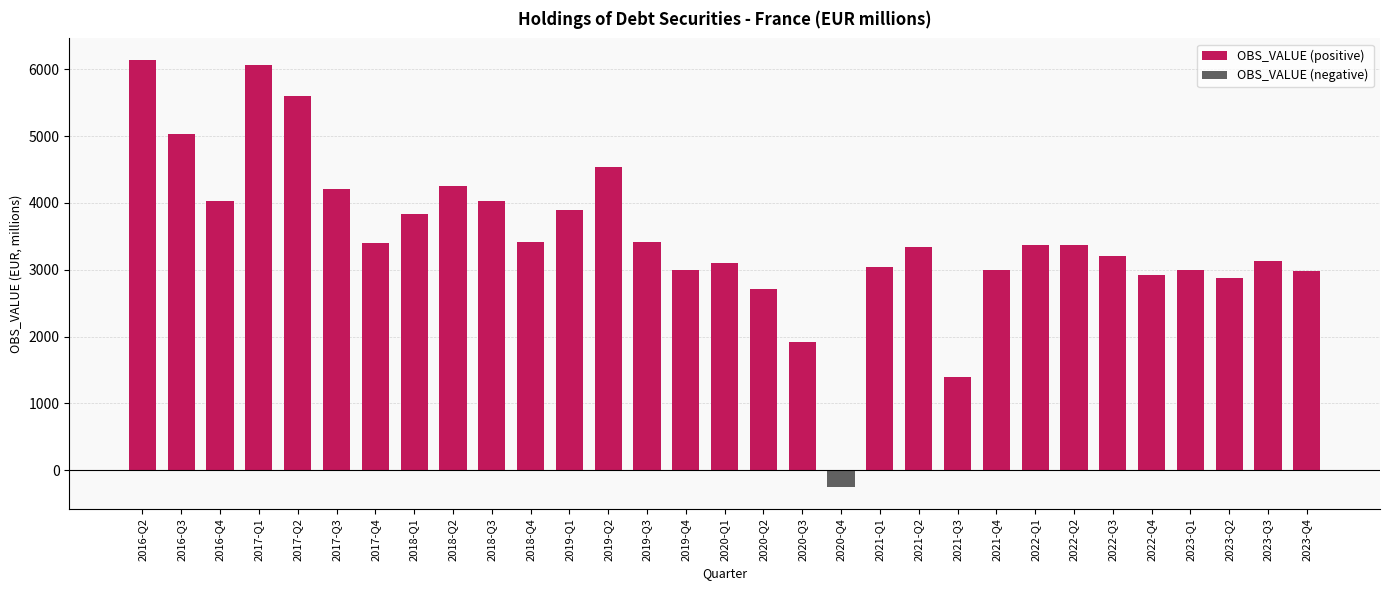

Does the chart contain stacked bars?

No